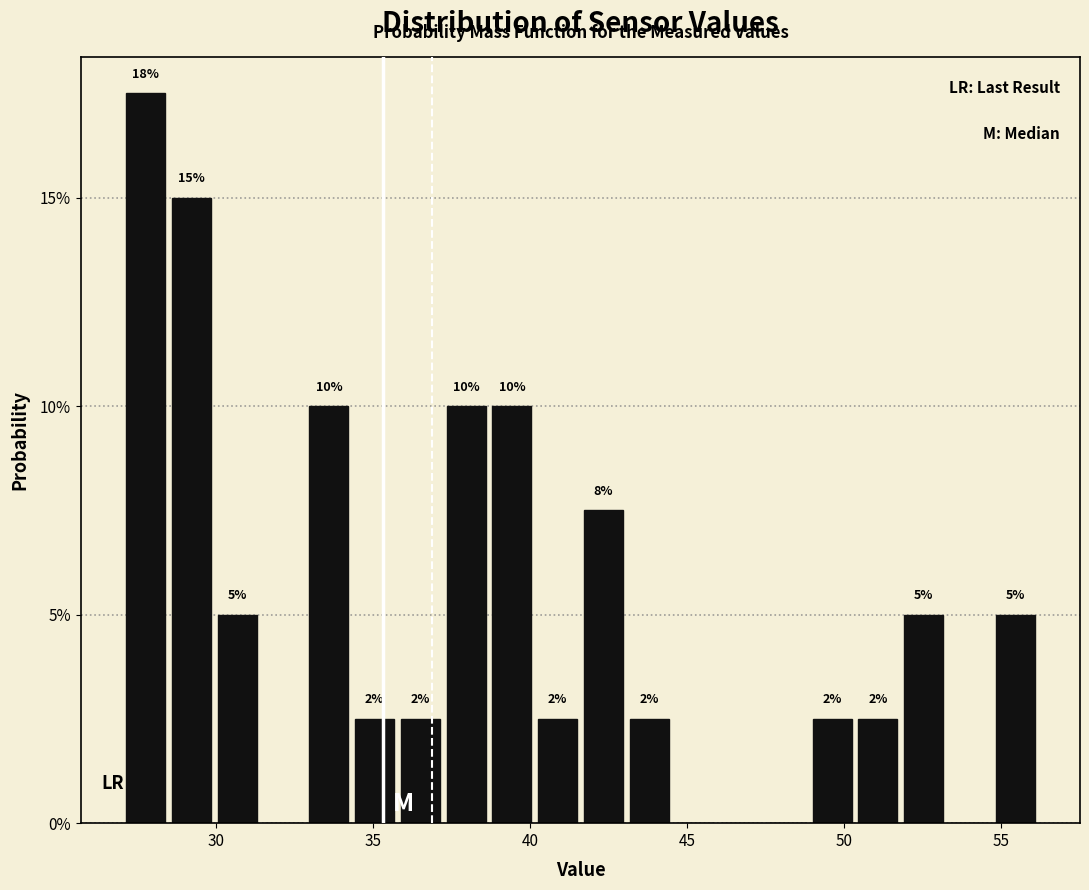

Read against the x-axis, roughly where is the centre of the tallest bar?

28.0